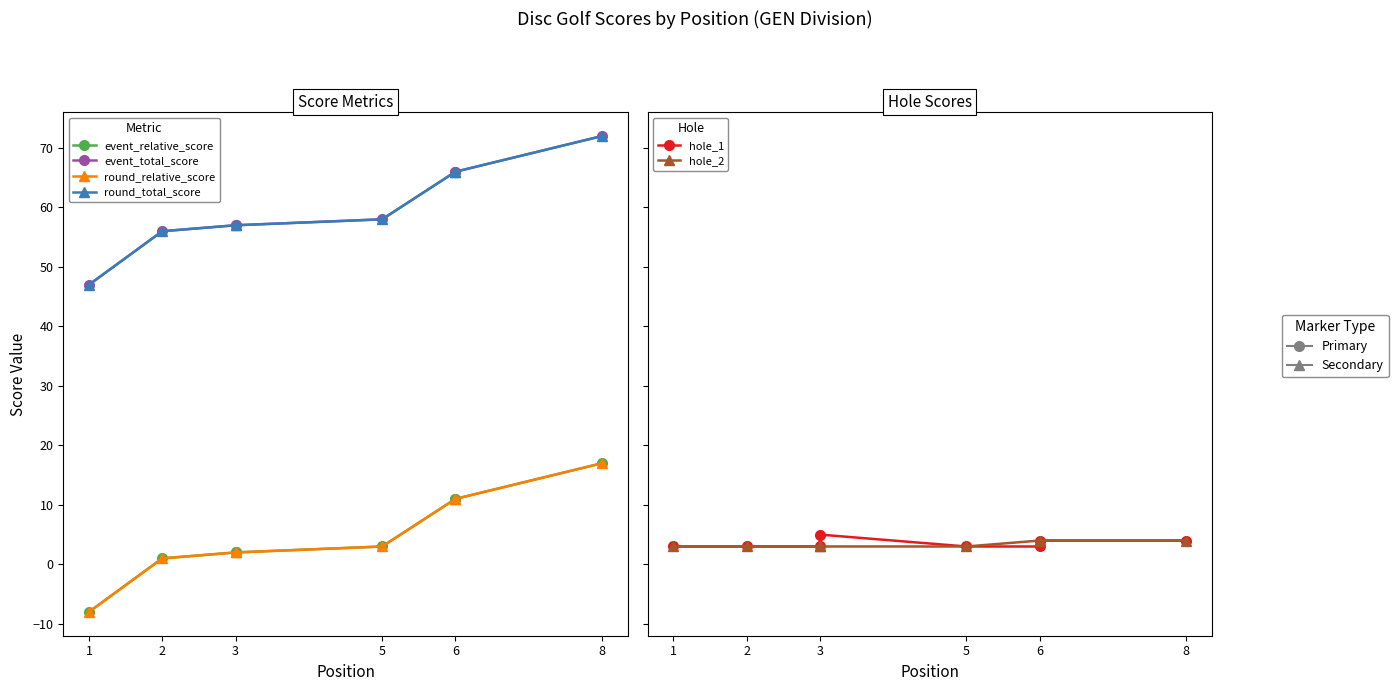

What are all the series names shown in the legend?

event_relative_score, event_total_score, round_relative_score, round_total_score, hole_1, hole_2